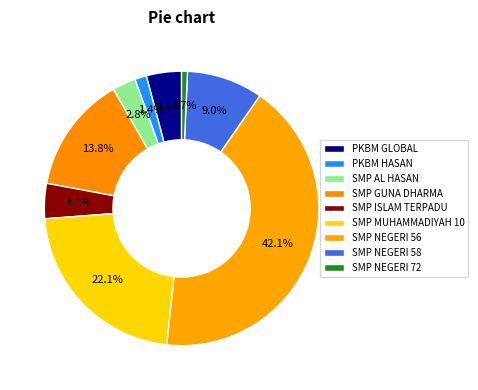

True or false: SMP AL HASAN accounts for 3% of the total.

True